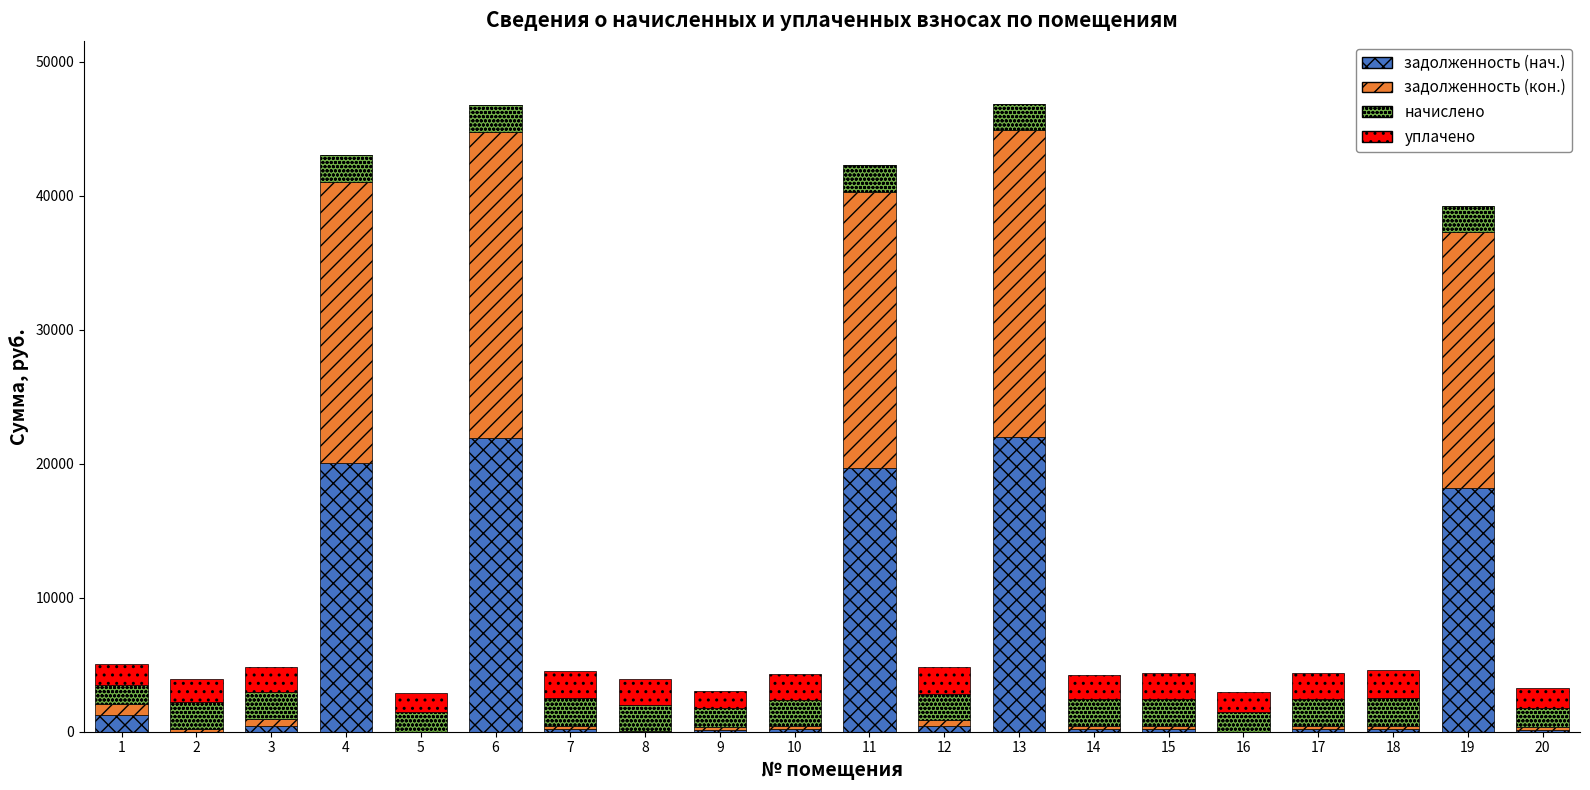

What is the total value across all series at 4?

43036.8